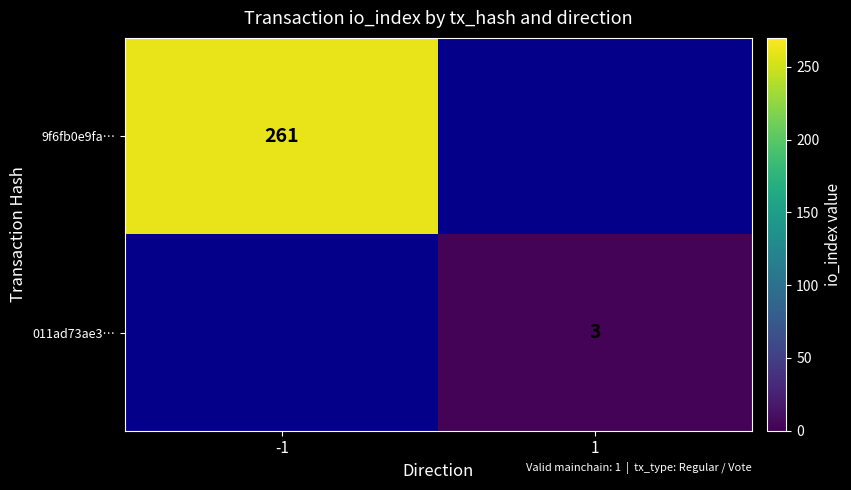

The value of 9f6fb0e9fa… at -1 is 107. True or false?

False